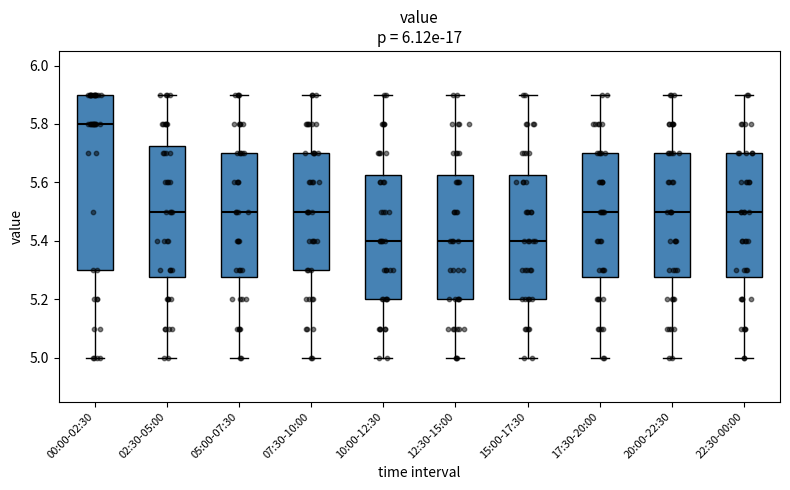

Which box is the tallest, from its lower edge to its upper edge?

00:00-02:30